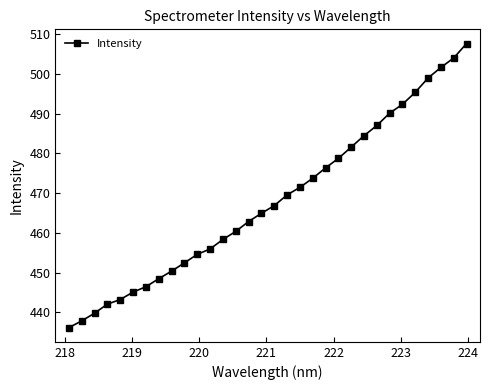

What is the difference between the maximum and minimum values?

71.6